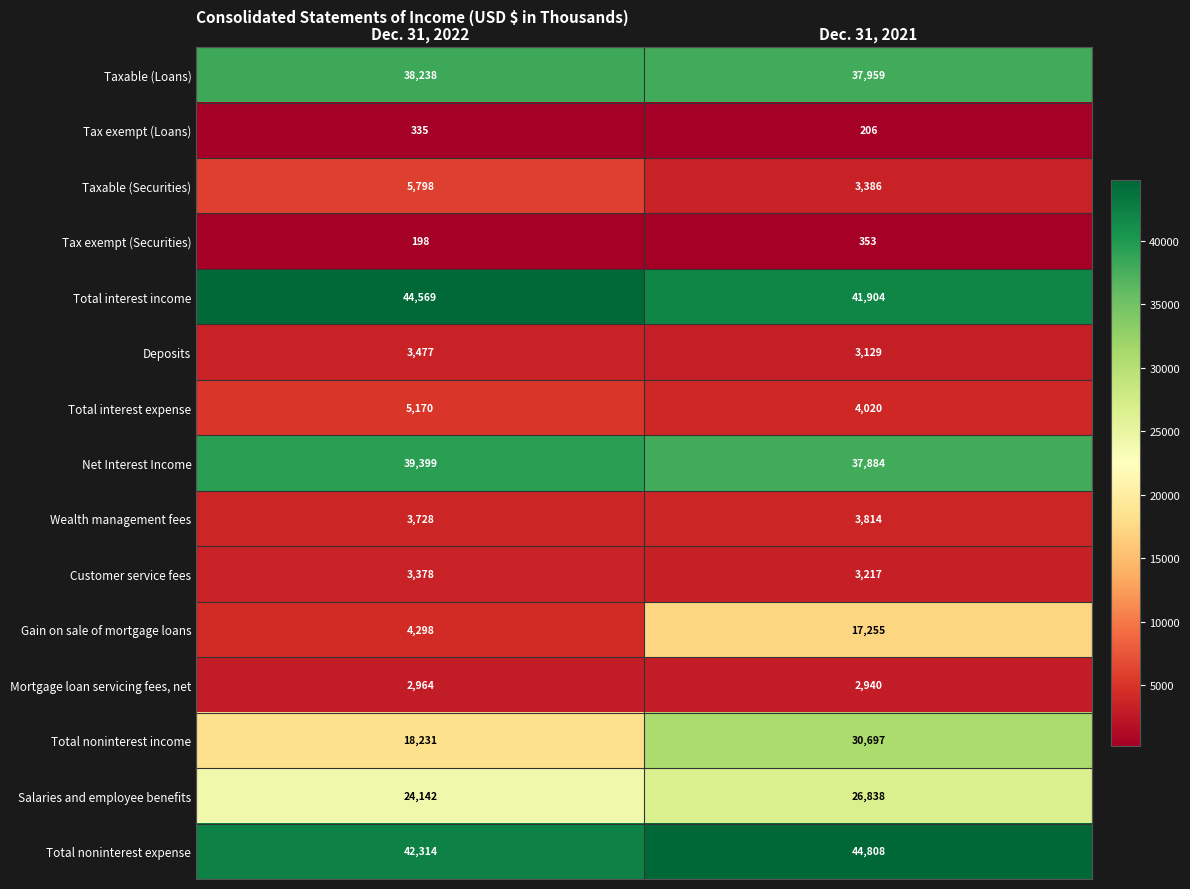

Is it true that Total interest income equals 44569 at Dec. 31, 2022?

True